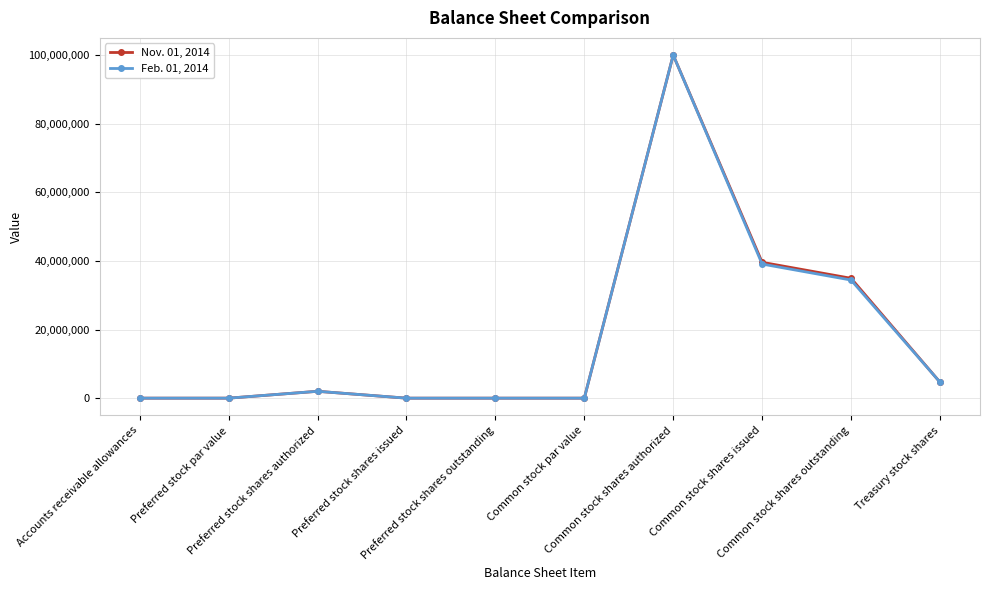

Is it true that Nov. 01, 2014 equals 30956798 at Common stock par value?

False